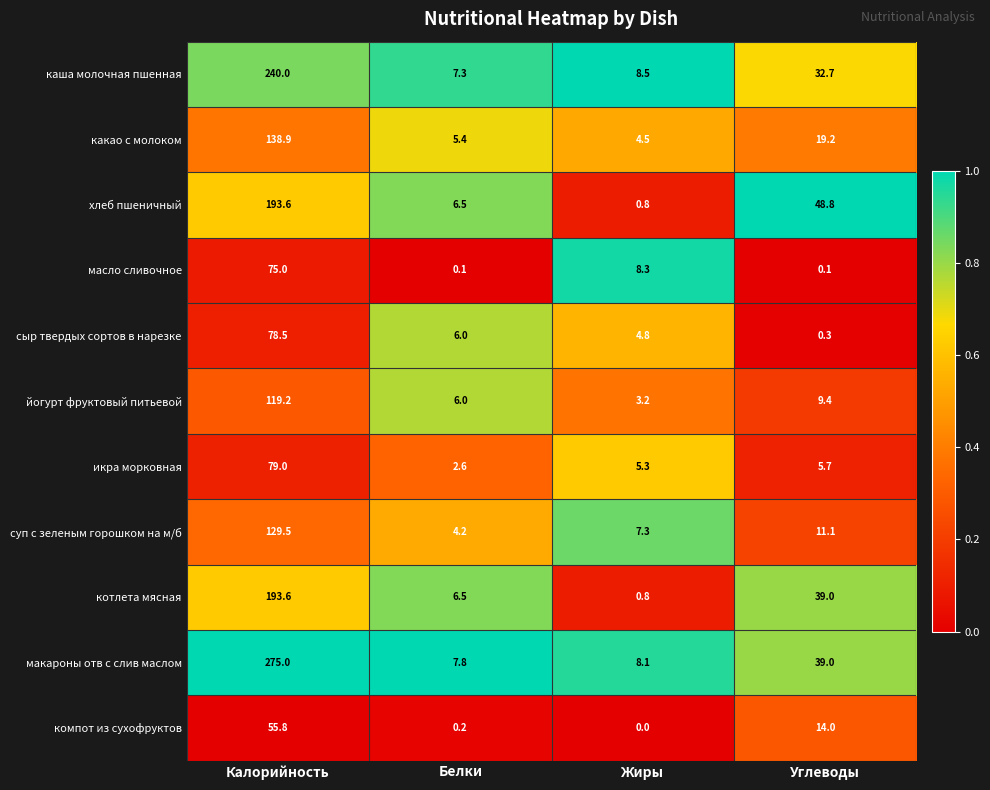

What is the spread (max minus min) of values at Жиры?

8.5